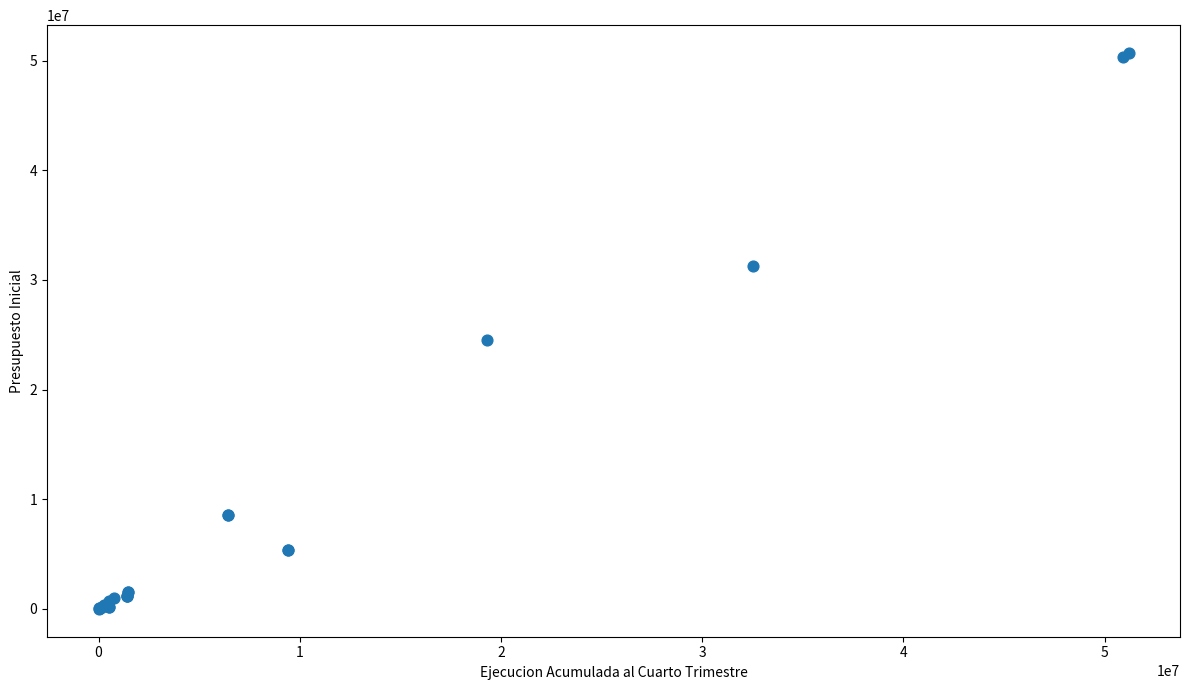

What Y value in the scatter plot is closest to 25349401?

24492990